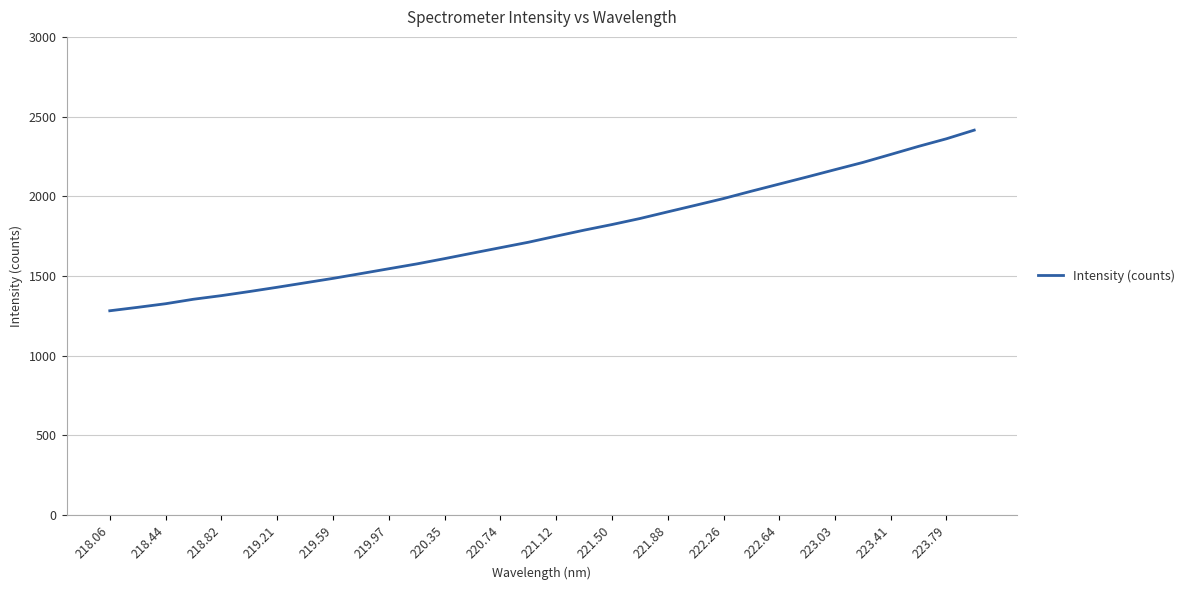

What is the smallest value displayed?

1281.9